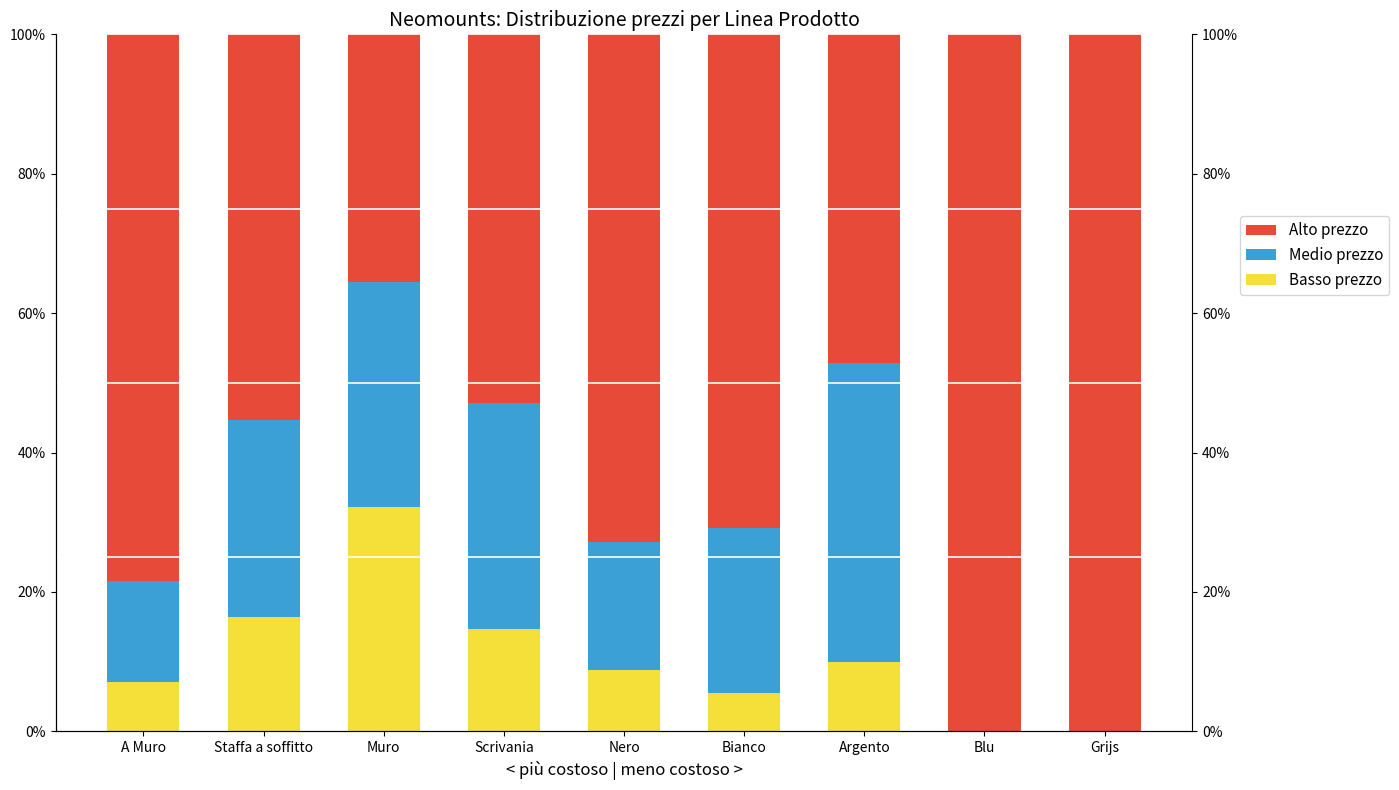

Which category has the highest value in the Basso prezzo series?

Muro